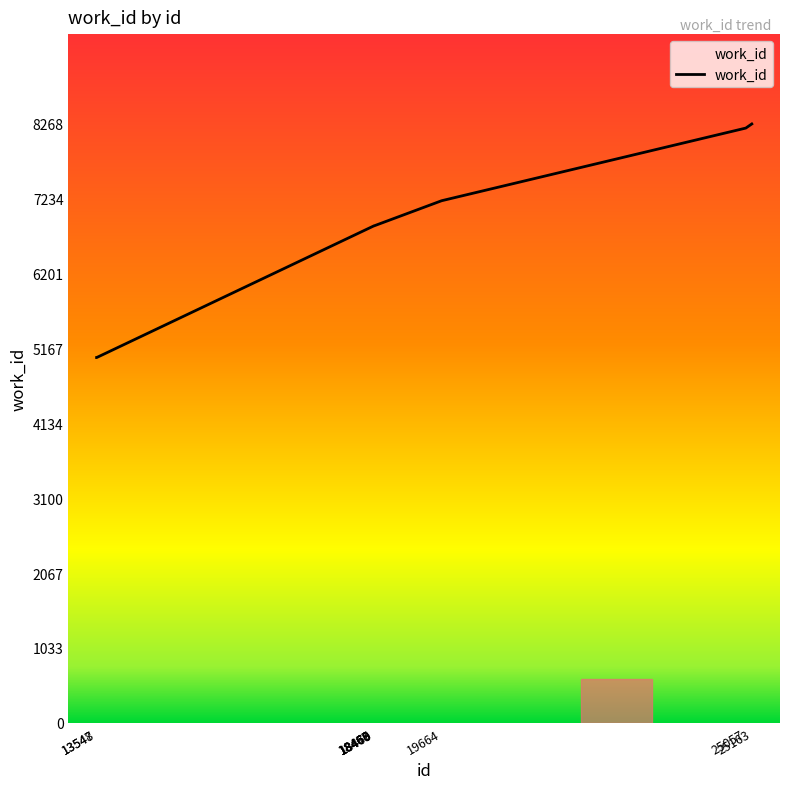

What is the sum of all values?

68083